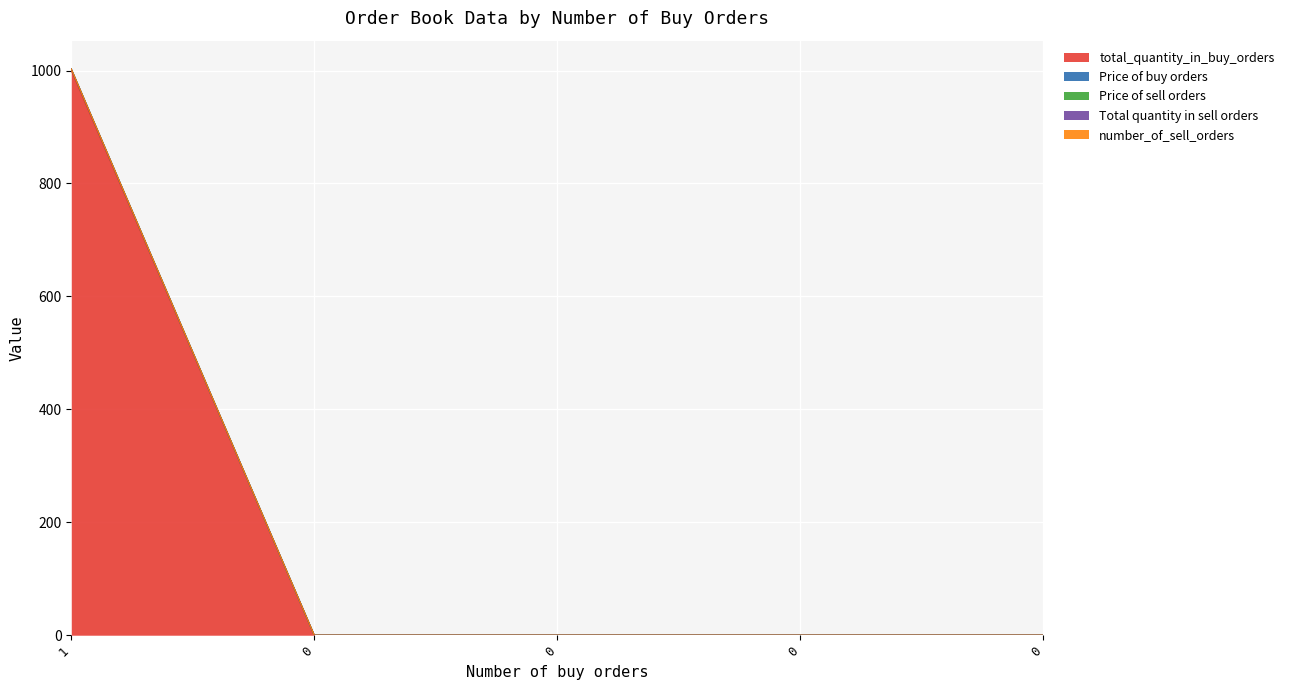

How many lines are shown in the chart?

5